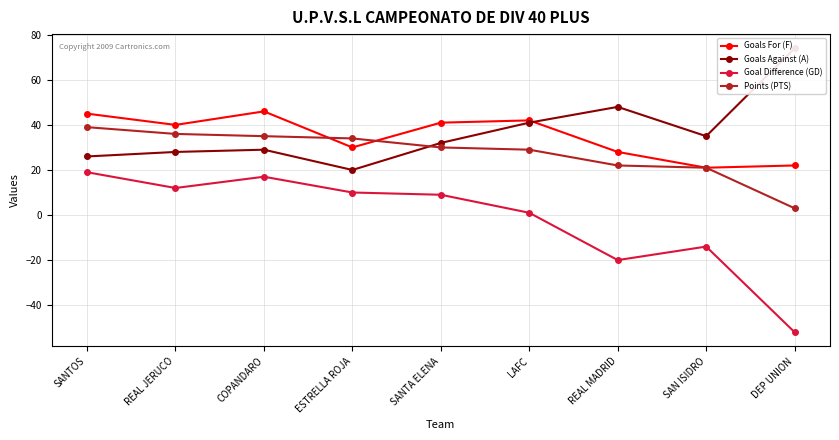

What is the sum of the Goals For (F) values at SANTA ELENA and DEP UNION?

63